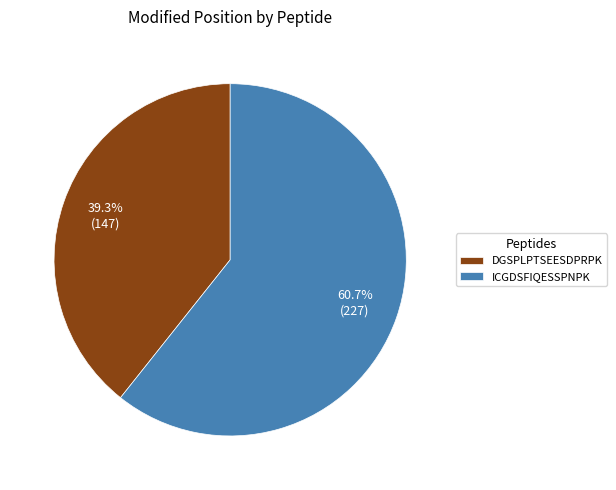

Does ICGDSFIQESSPNPK account for over 50% of the chart?

Yes